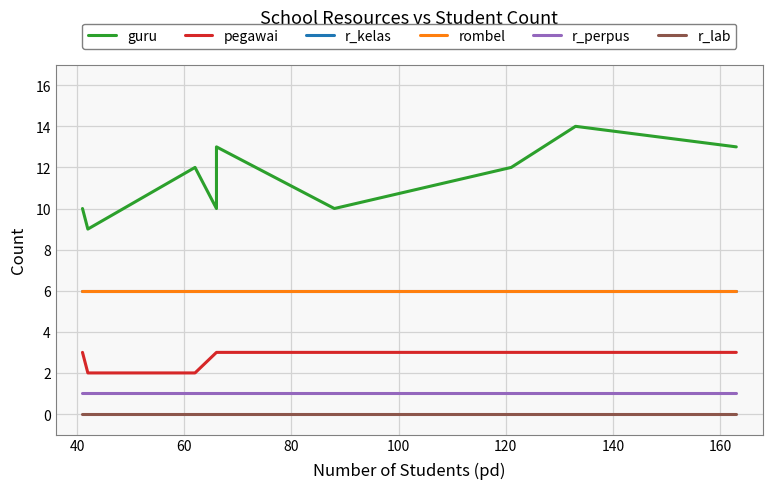

Reading left to right, extract all data points from this chart.

guru: 10	9	12	10	13	10	12	14	13
pegawai: 3	2	2	3	3	3	3	3	3
r_kelas: 6	6	6	6	6	6	6	6	6
rombel: 6	6	6	6	6	6	6	6	6
r_perpus: 1	1	1	1	1	1	1	1	1
r_lab: 0	0	0	0	0	0	0	0	0